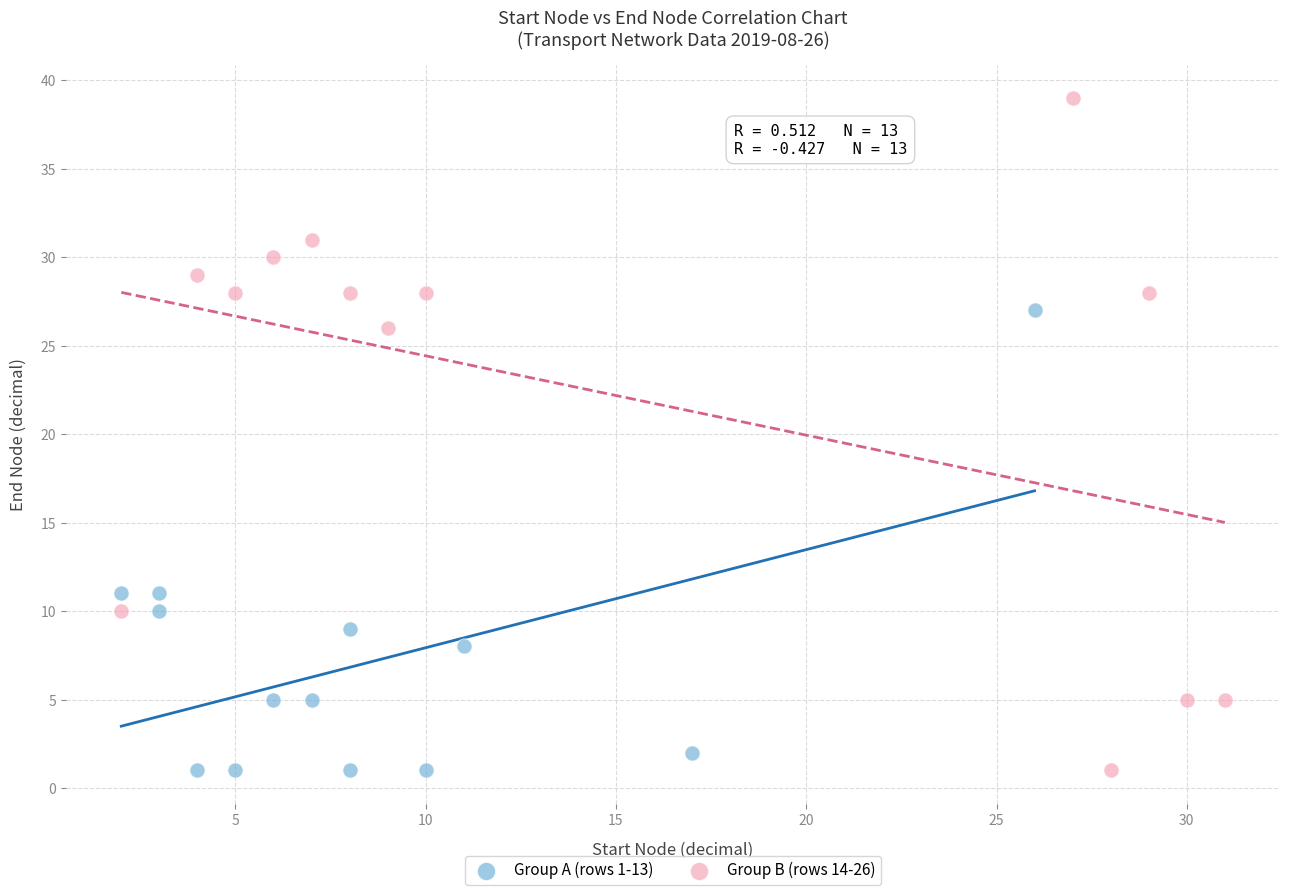

Which series reaches the maximum Y coordinate?

Group B (rows 14-26)